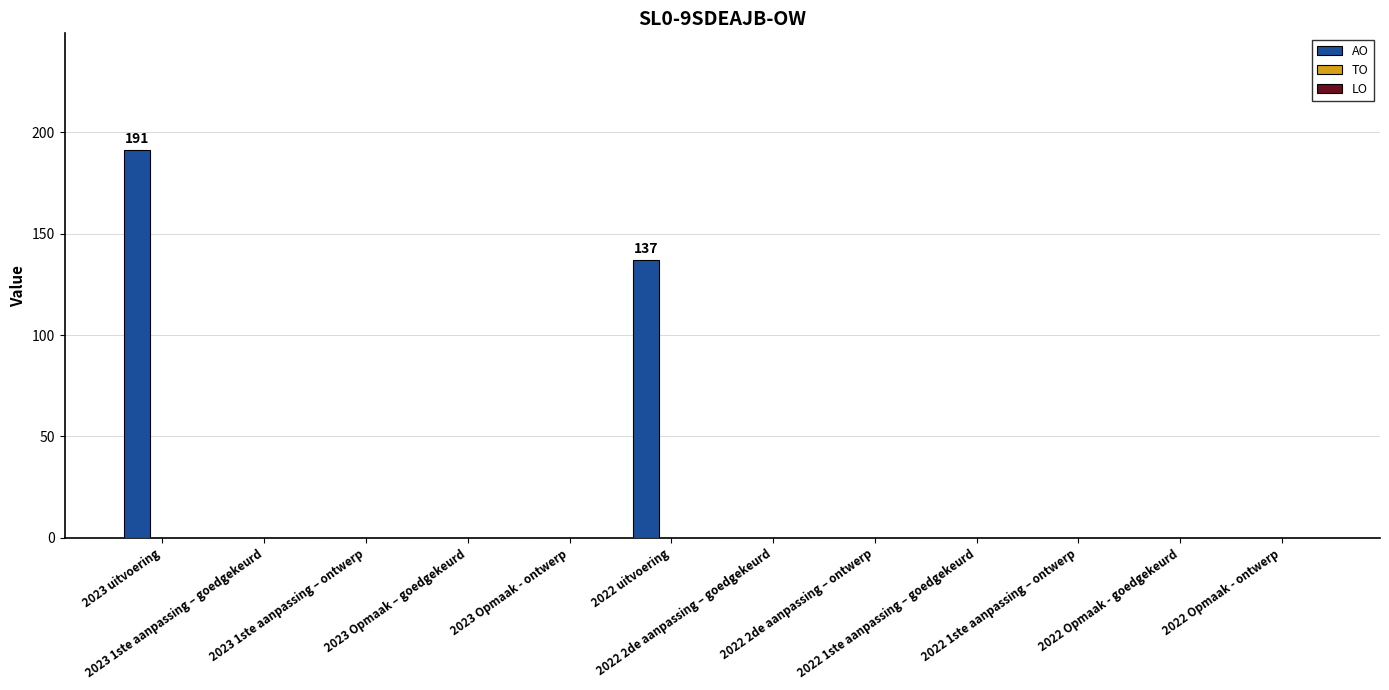

What is the maximum value shown in the chart?

191